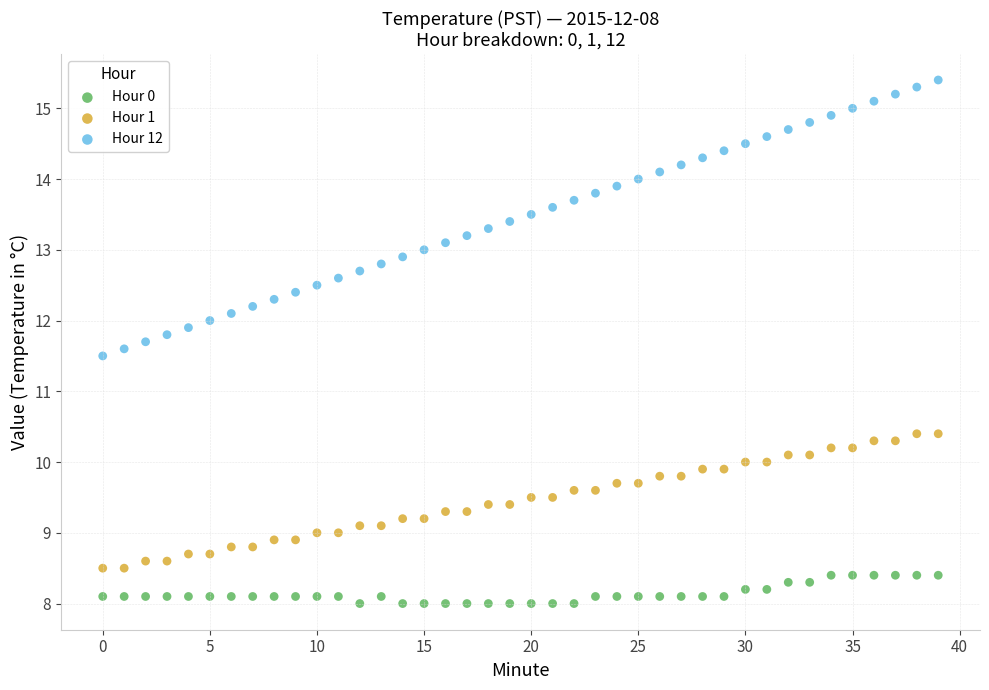

Across all series, what Y value is closest to 11?

11.5